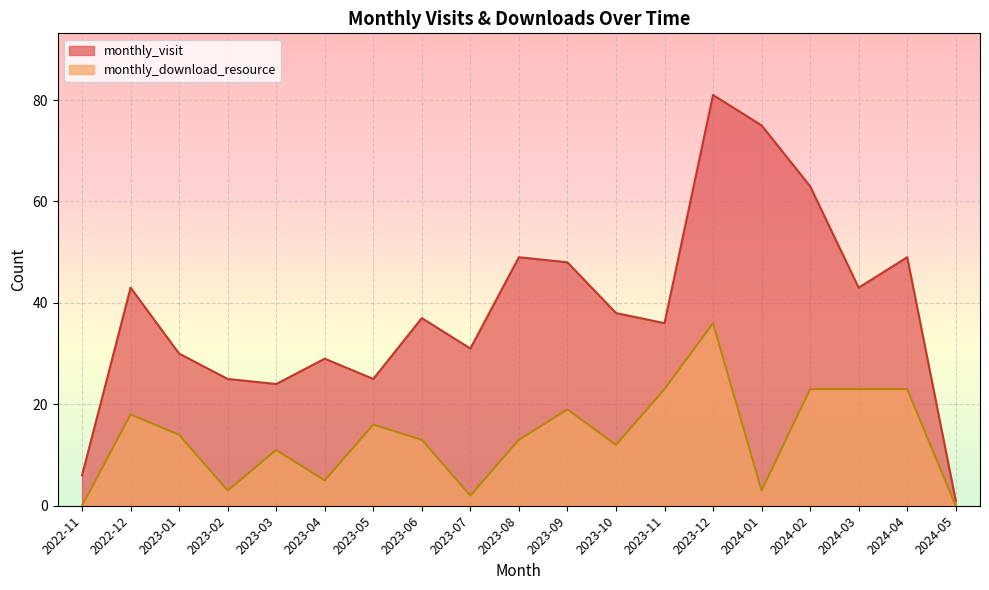

In monthly_visit, how many points are higher than both neighbors (excluding endpoints)?

6